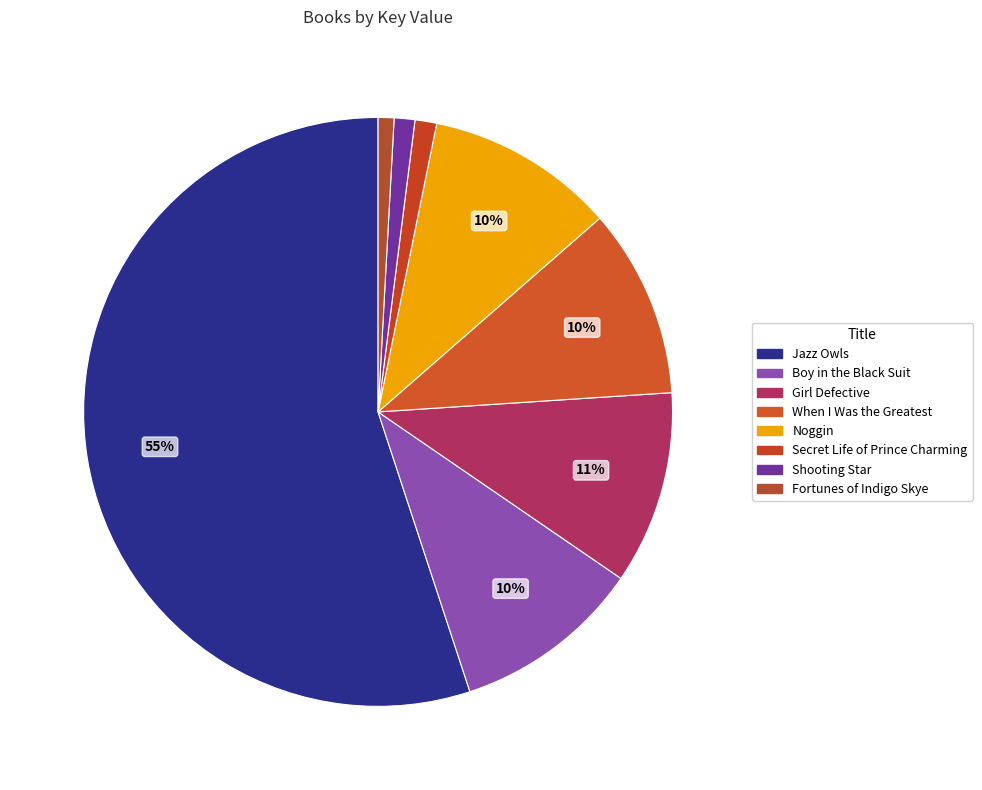

The Fortunes of Indigo Skye slice represents 1% of the pie. True or false?

True